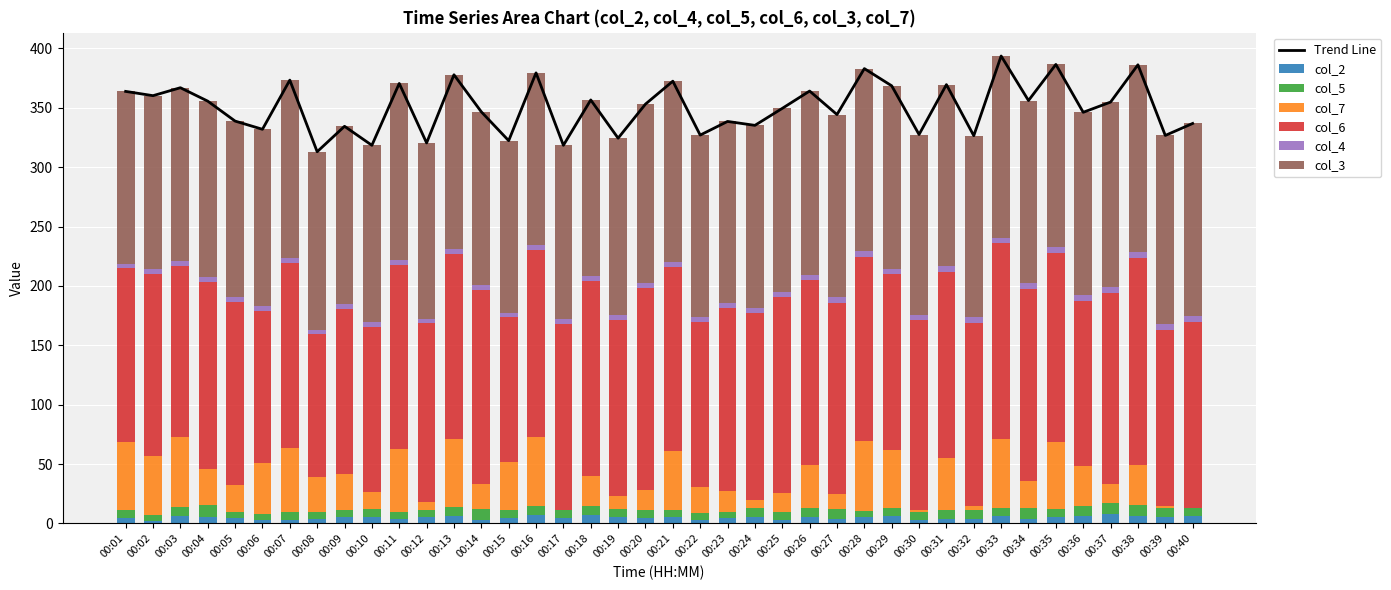

What is the difference between the col_5 values at 00:15 and 00:16?

0.3